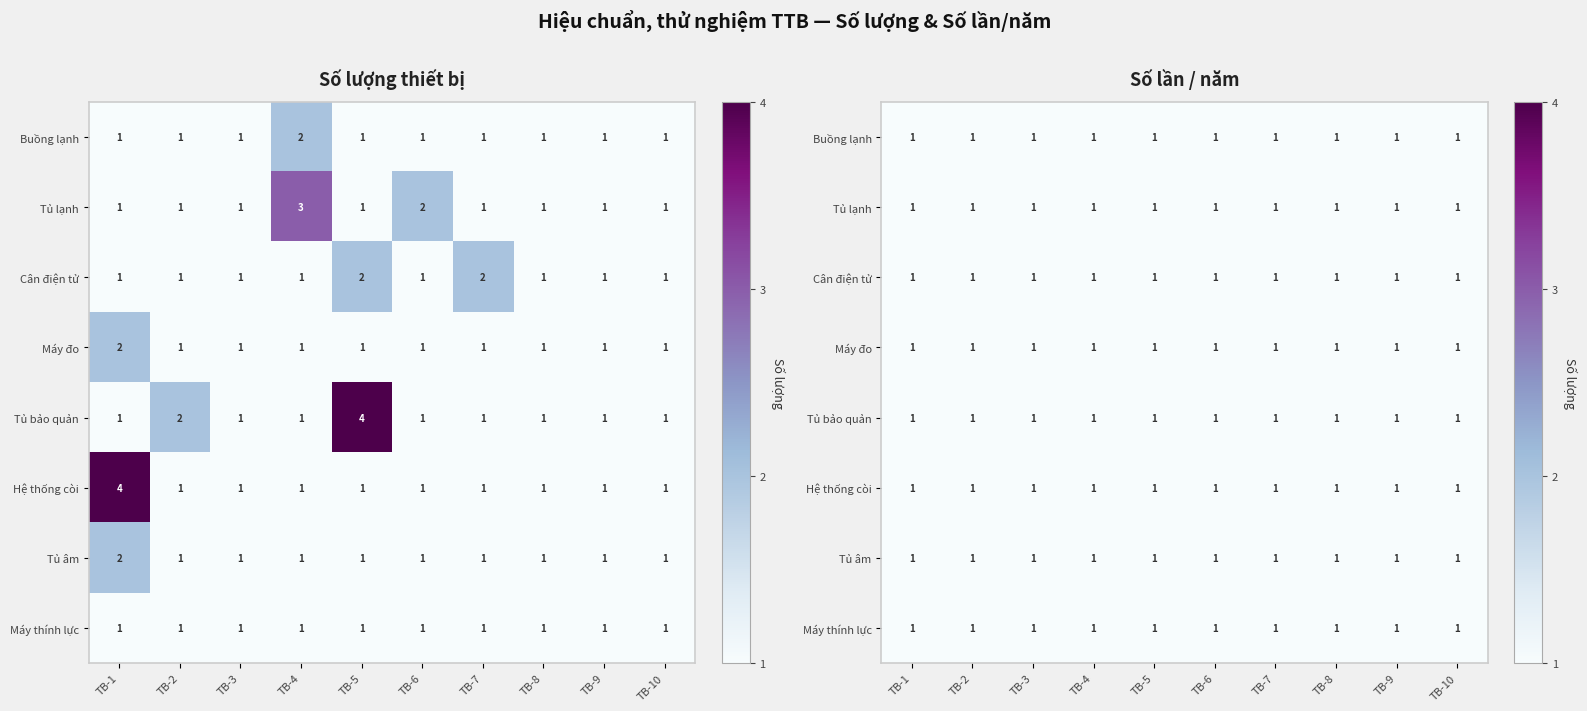

The value of Tủ âm at TB-5 is 1. True or false?

False